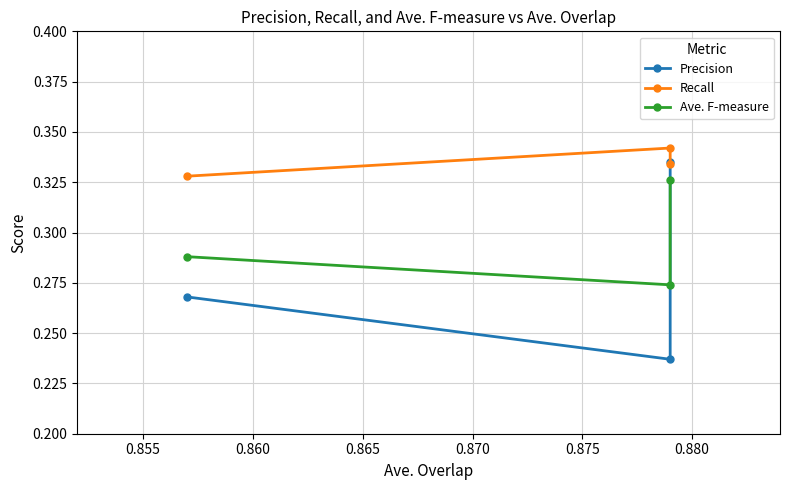

What is the lowest value of the Precision series?

0.2